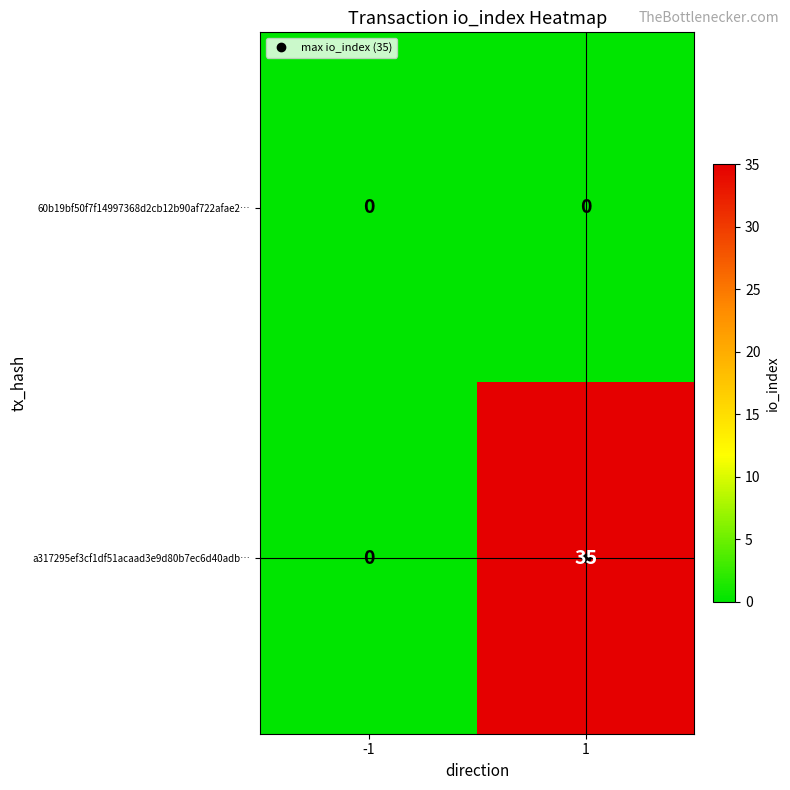

What is the difference between the highest and lowest values at 1?

35